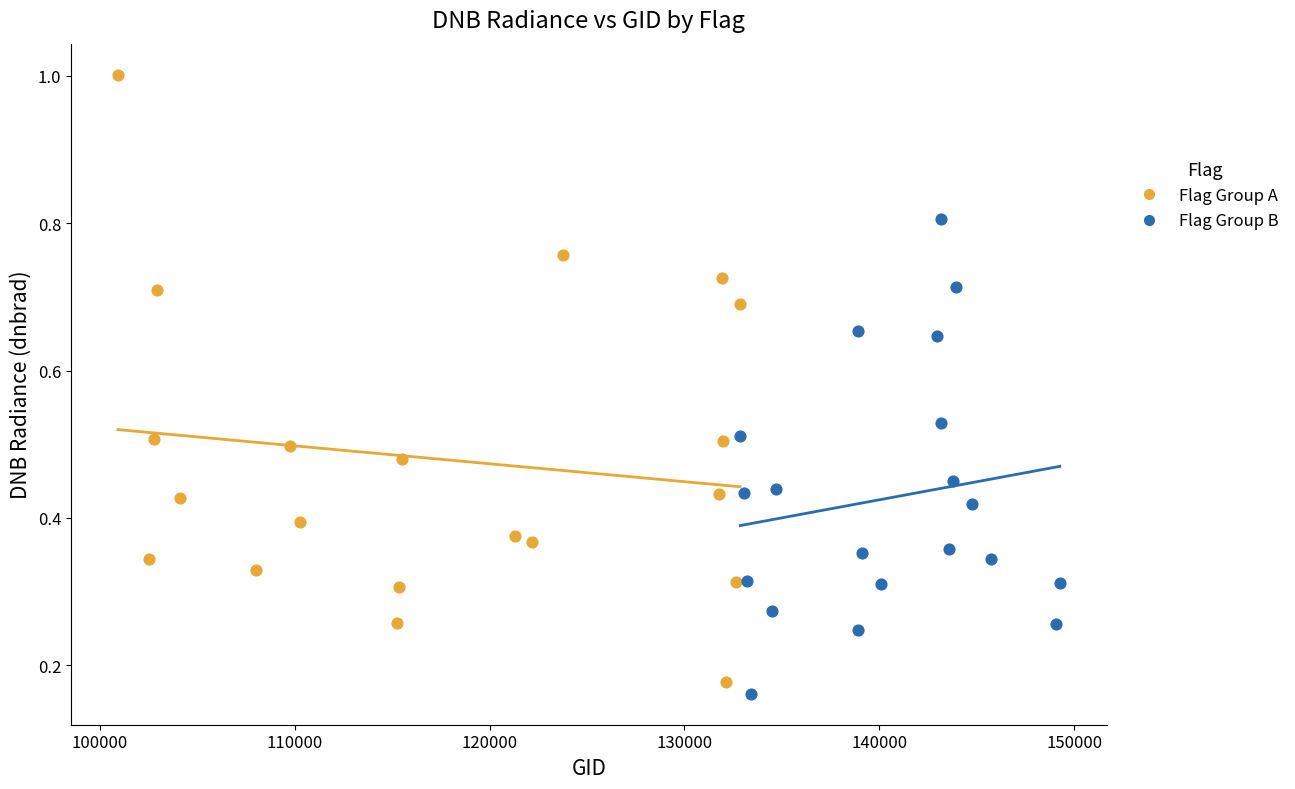

Which series has the largest Y range (max minus min)?

Flag Group A